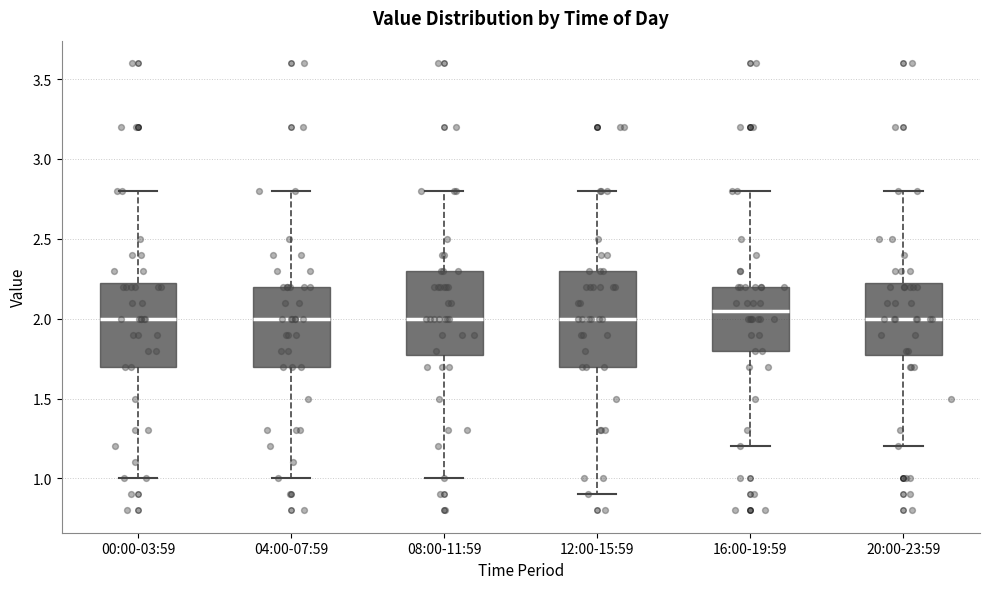

Reading left to right, transcribe this box plot: for each box, give where its median line is, the range the box spans, and where its two whiskers end, as read against the y-axis. The values are not printed on the chart, so give them approximately, as read against the axis.

00:00-03:59: median 2.00, box 1.70 to 2.25, whiskers 1.00 to 2.80
04:00-07:59: median 2.00, box 1.70 to 2.20, whiskers 1.00 to 2.80
08:00-11:59: median 2.00, box 1.80 to 2.30, whiskers 1.00 to 2.80
12:00-15:59: median 2.00, box 1.70 to 2.30, whiskers 0.90 to 2.80
16:00-19:59: median 2.05, box 1.80 to 2.20, whiskers 1.20 to 2.80
20:00-23:59: median 2.00, box 1.80 to 2.25, whiskers 1.20 to 2.80